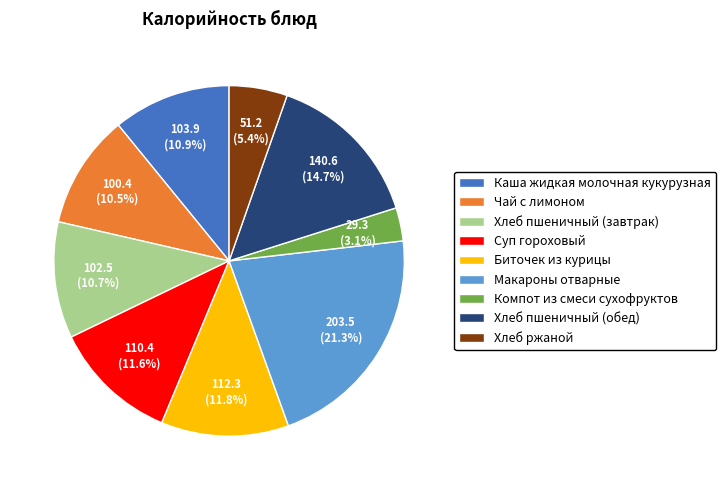

What is the ratio of the value at Биточек из курицы to the value at Хлеб пшеничный (обед)?

0.8